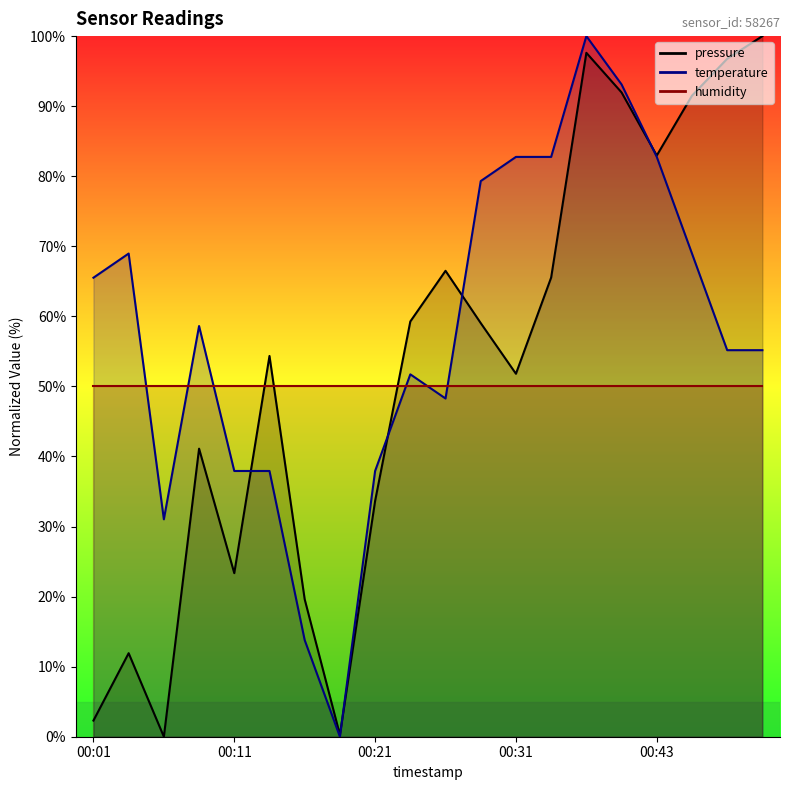

At which category does pressure reach its first local peak?

00:04